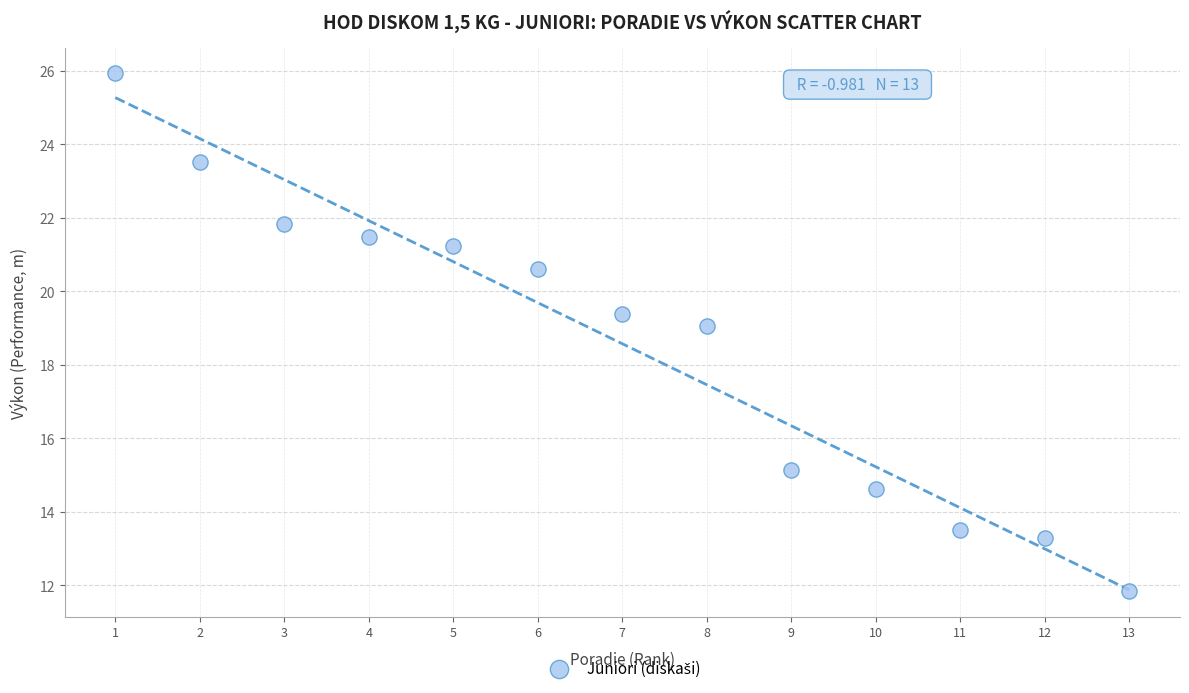

What Y value in the scatter plot is closest to 18?

19.1